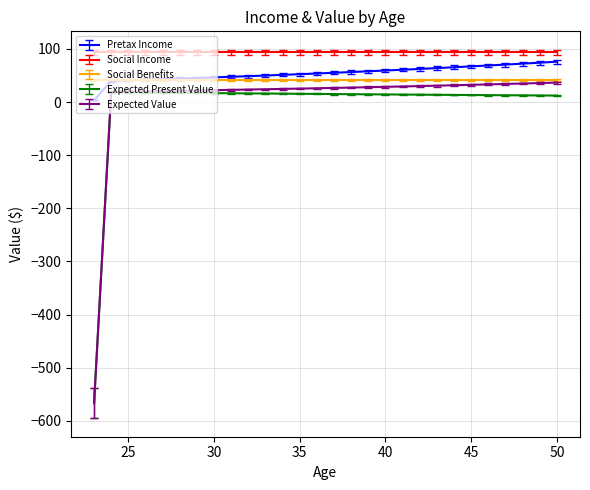

Which series has the largest total across all categories?

Social Income